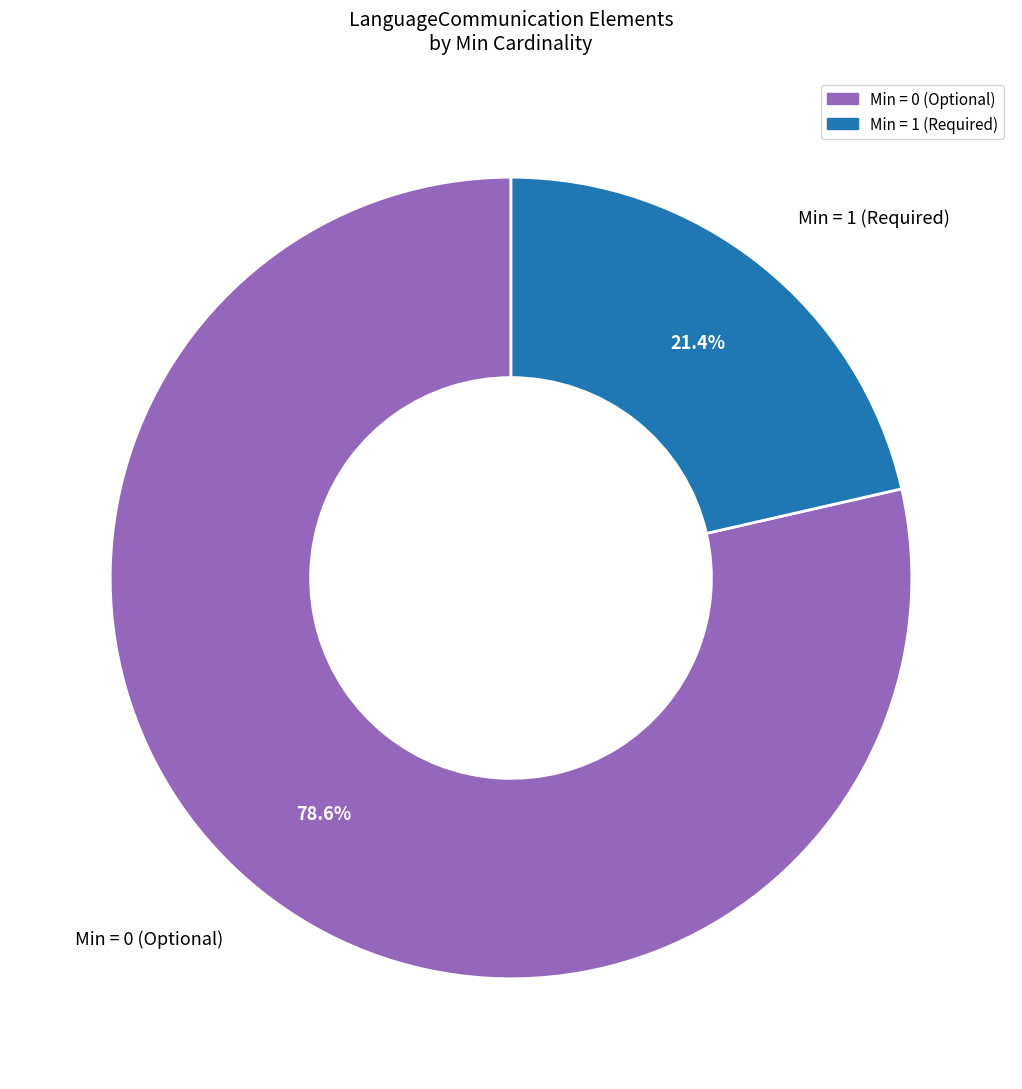

Is there any slice that represents more than half of the pie?

Yes